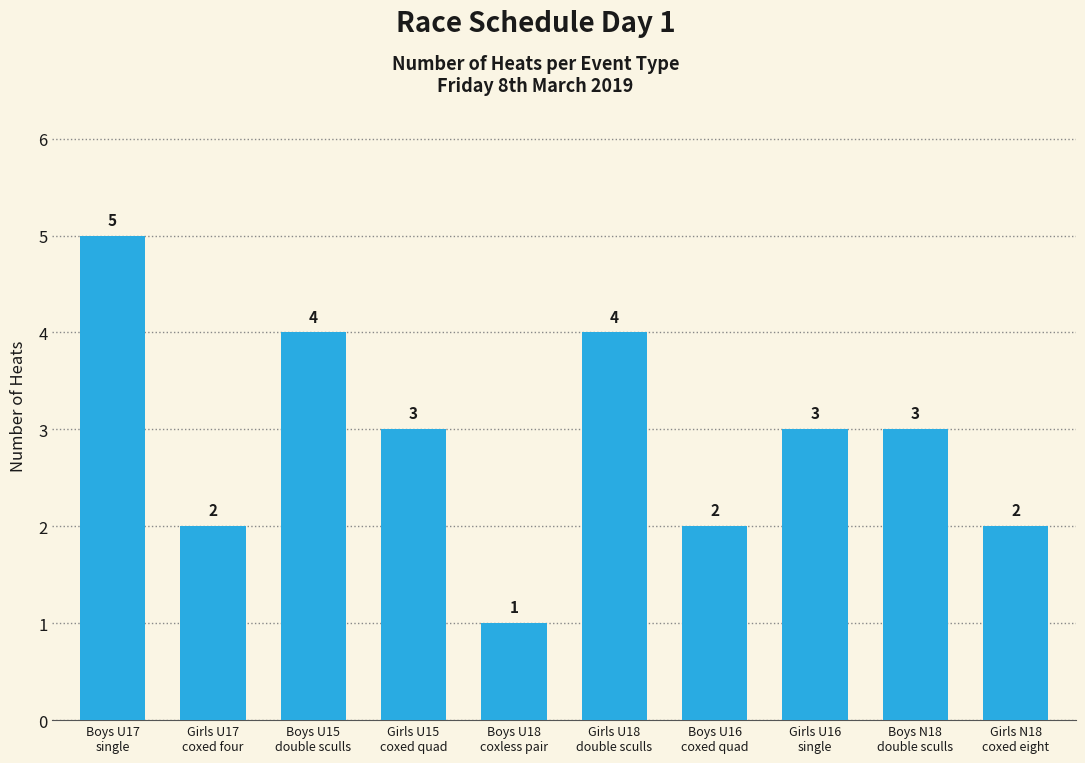

Reading left to right, transcribe all the data shown in this chart.

Boys U17
single=5	Girls U17
coxed four=2	Boys U15
double sculls=4	Girls U15
coxed quad=3	Boys U18
coxless pair=1	Girls U18
double sculls=4	Boys U16
coxed quad=2	Girls U16
single=3	Boys N18
double sculls=3	Girls N18
coxed eight=2